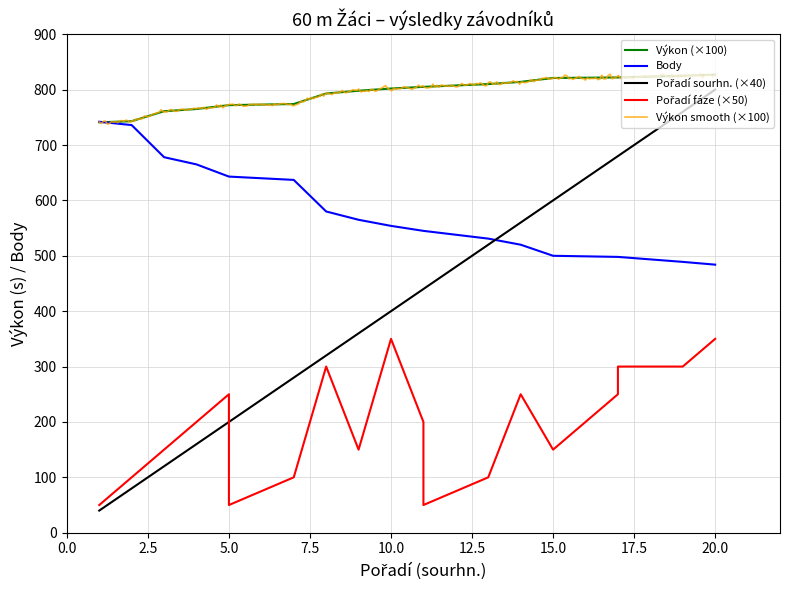

What is the highest value of the Výkon smooth (×100) series?

829.1